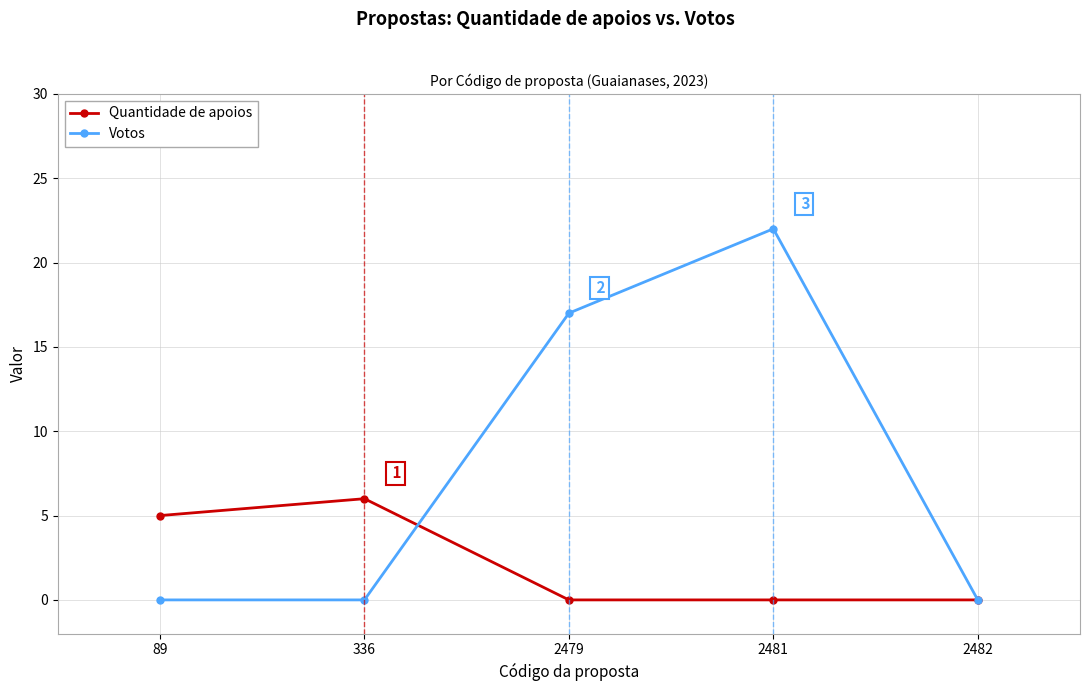

What is the total value across all series at 2481?

22